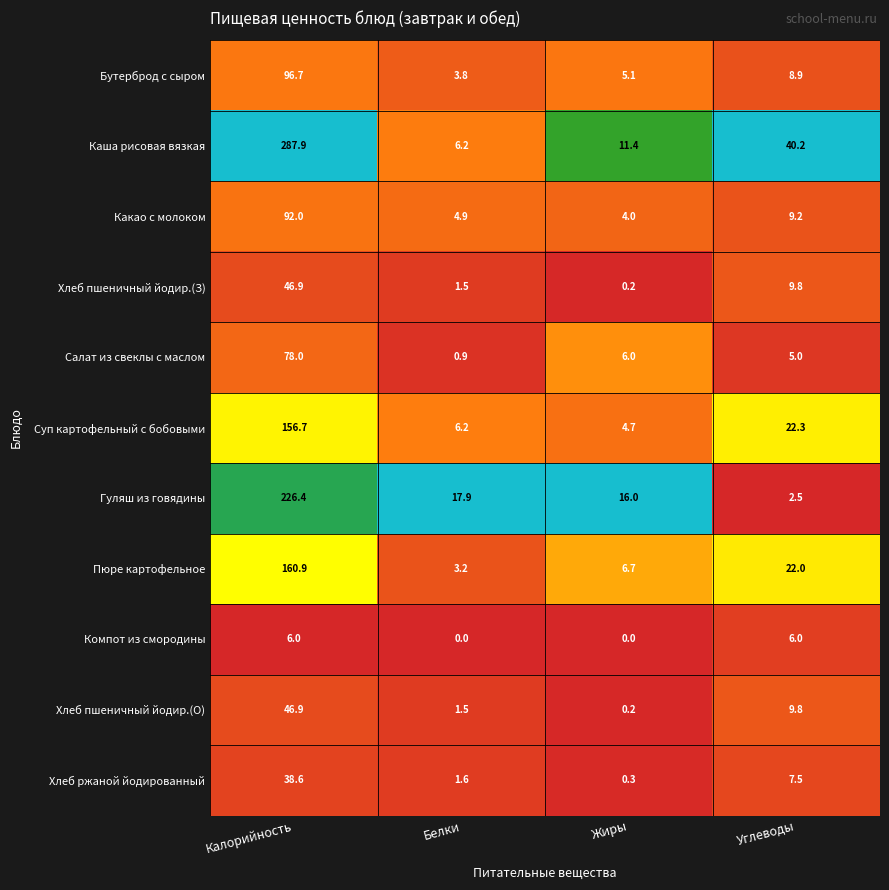

Between Белки and Жиры, which series saw the biggest shift?

Каша рисовая вязкая